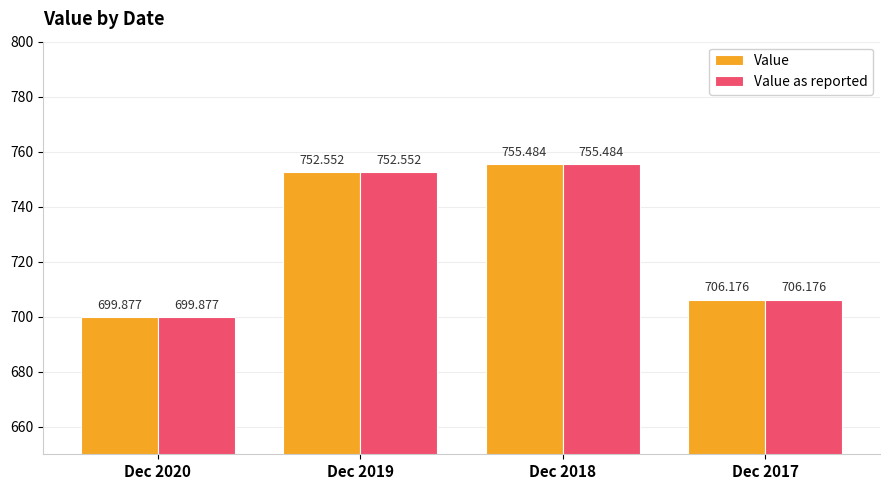

Which category has the lowest value in the Value as reported series?

Dec 2020